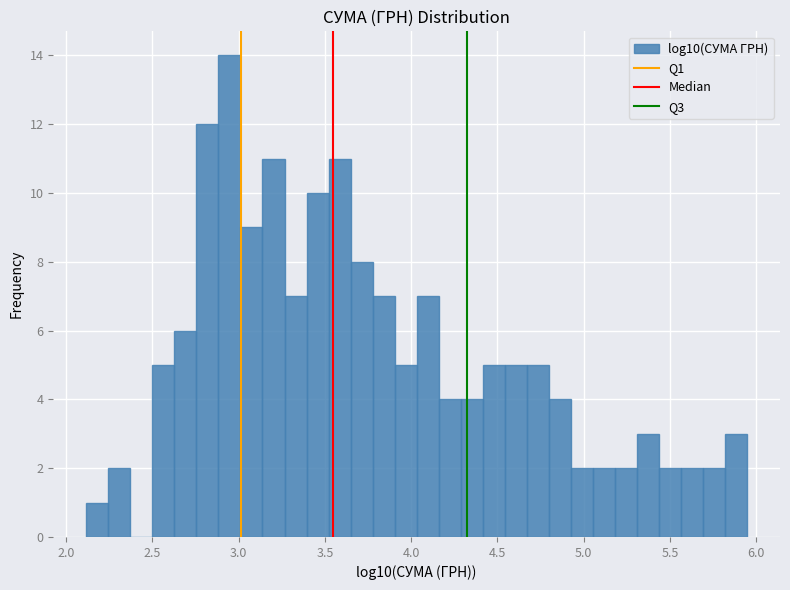

Read against the x-axis, roughly where is the centre of the tallest bar?

2.95